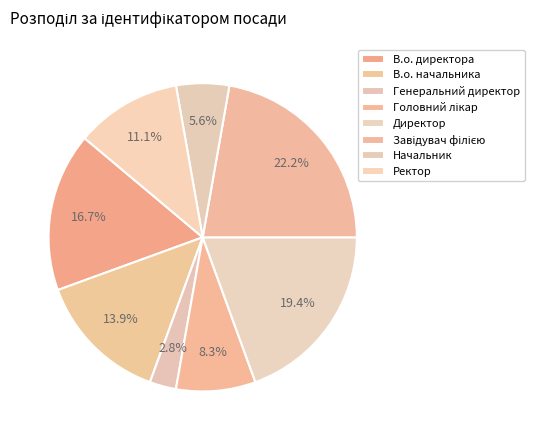

How many segments does this pie chart have?

8